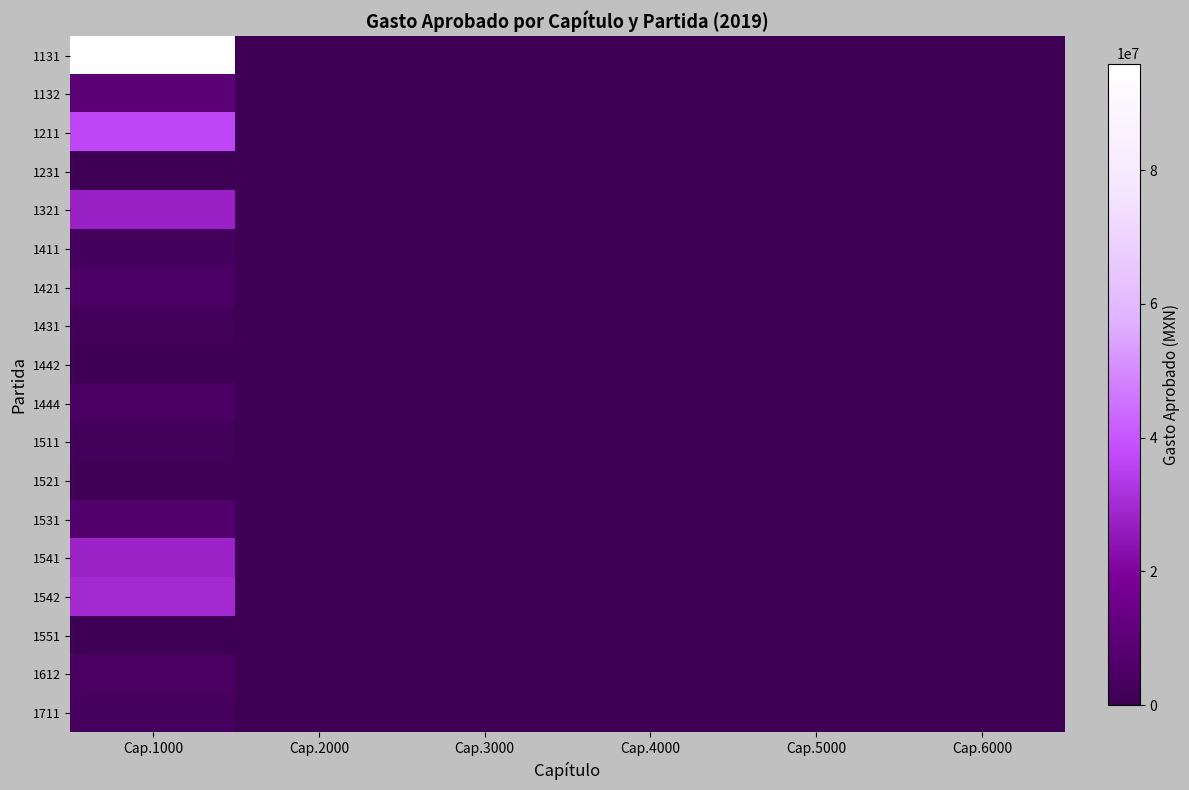

Reading right to left, what are all the values shown in this chart?

1131: Cap.6000=0	Cap.5000=0	Cap.4000=0	Cap.3000=0	Cap.2000=408071	Cap.1000=95920979
1132: Cap.6000=0	Cap.5000=0	Cap.4000=0	Cap.3000=0	Cap.2000=44486	Cap.1000=9660449
1211: Cap.6000=0	Cap.5000=0	Cap.4000=0	Cap.3000=0	Cap.2000=400000	Cap.1000=37052552
1231: Cap.6000=0	Cap.5000=0	Cap.4000=0	Cap.3000=0	Cap.2000=26666	Cap.1000=0
1321: Cap.6000=0	Cap.5000=0	Cap.4000=0	Cap.3000=0	Cap.2000=324796	Cap.1000=27424776
1411: Cap.6000=0	Cap.5000=0	Cap.4000=0	Cap.3000=0	Cap.2000=50000	Cap.1000=2464800
1421: Cap.6000=0	Cap.5000=0	Cap.4000=0	Cap.3000=0	Cap.2000=600000	Cap.1000=4983095
1431: Cap.6000=0	Cap.5000=0	Cap.4000=0	Cap.3000=0	Cap.2000=129429	Cap.1000=1993238
1442: Cap.6000=0	Cap.5000=0	Cap.4000=0	Cap.3000=0	Cap.2000=0	Cap.1000=350442
1444: Cap.6000=0	Cap.5000=0	Cap.4000=0	Cap.3000=0	Cap.2000=51146	Cap.1000=4620891
1511: Cap.6000=0	Cap.5000=0	Cap.4000=0	Cap.3000=0	Cap.2000=361	Cap.1000=2221344
1521: Cap.6000=0	Cap.5000=0	Cap.4000=0	Cap.3000=0	Cap.2000=208609	Cap.1000=850000
1531: Cap.6000=0	Cap.5000=0	Cap.4000=0	Cap.3000=0	Cap.2000=17000	Cap.1000=6976333
1541: Cap.6000=0	Cap.5000=0	Cap.4000=0	Cap.3000=0	Cap.2000=3669	Cap.1000=27991838
1542: Cap.6000=0	Cap.5000=0	Cap.4000=0	Cap.3000=0	Cap.2000=22312	Cap.1000=29709642
1551: Cap.6000=0	Cap.5000=0	Cap.4000=0	Cap.3000=0	Cap.2000=11416	Cap.1000=0
1612: Cap.6000=0	Cap.5000=0	Cap.4000=0	Cap.3000=0	Cap.2000=0	Cap.1000=4117675
1711: Cap.6000=0	Cap.5000=0	Cap.4000=0	Cap.3000=0	Cap.2000=0	Cap.1000=3200957